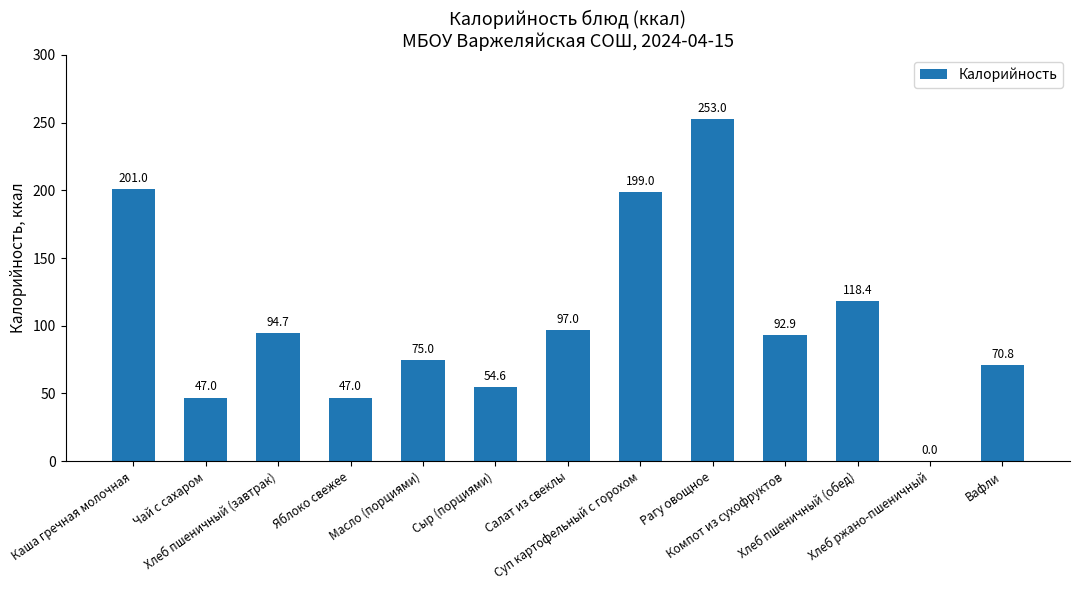

The chart shows a value of 71.9 at Сыр (порциями). True or false?

False